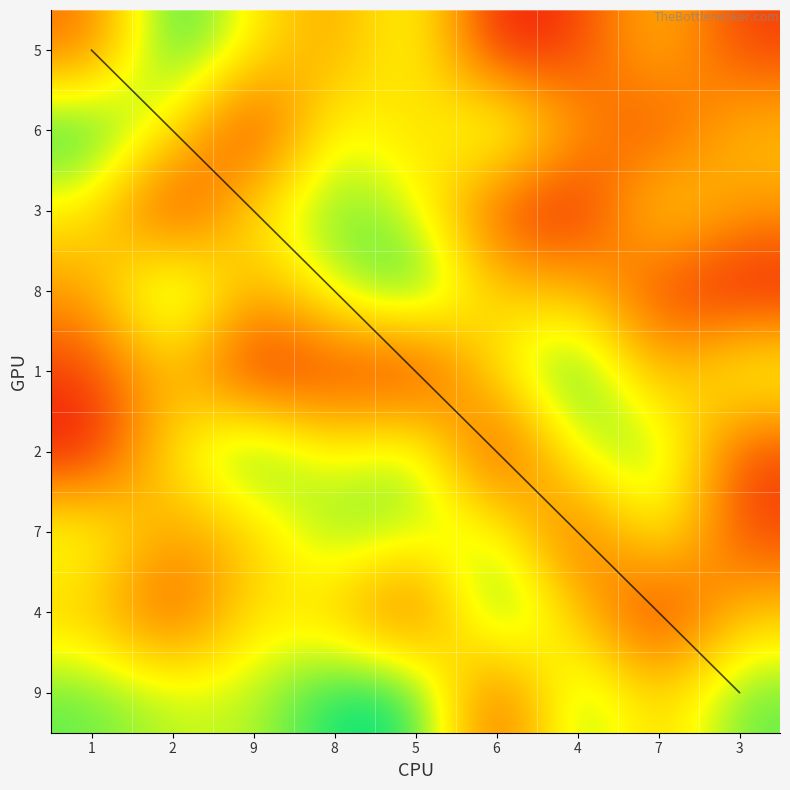

Is it true that row7 equals 6 at 2?

False